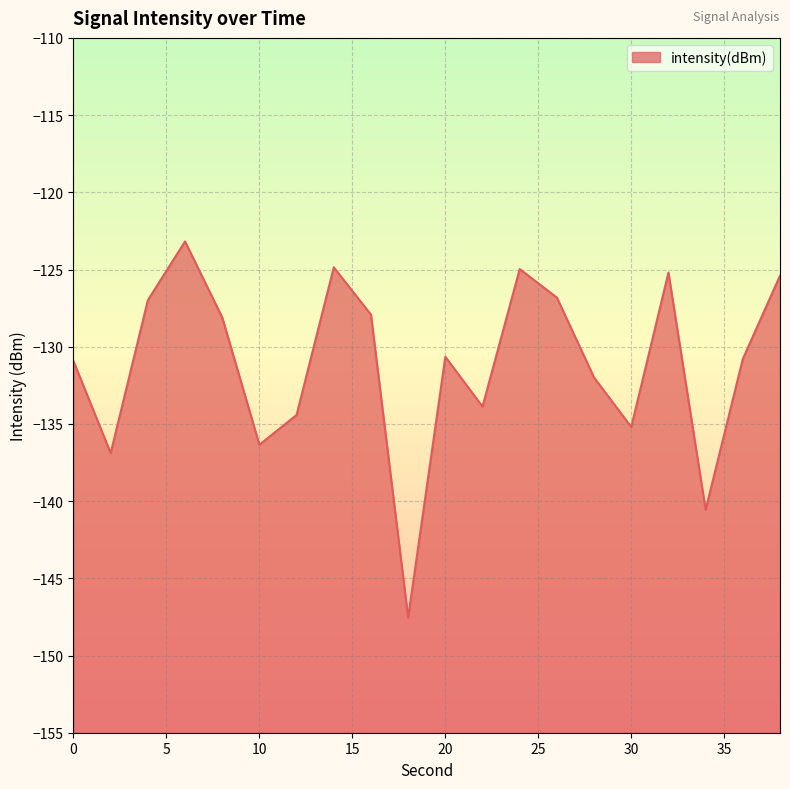

How many lines are shown in the chart?

1